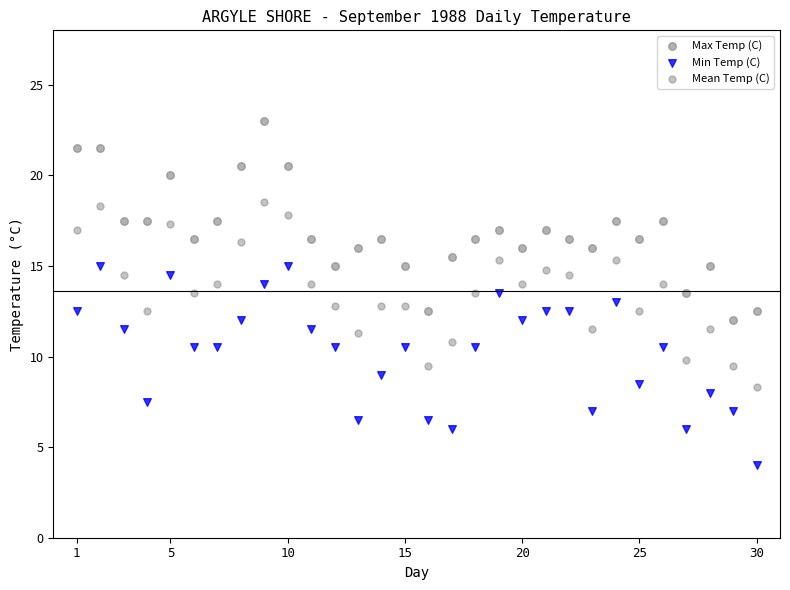

Which series reaches the minimum Y coordinate?

Min Temp (C)